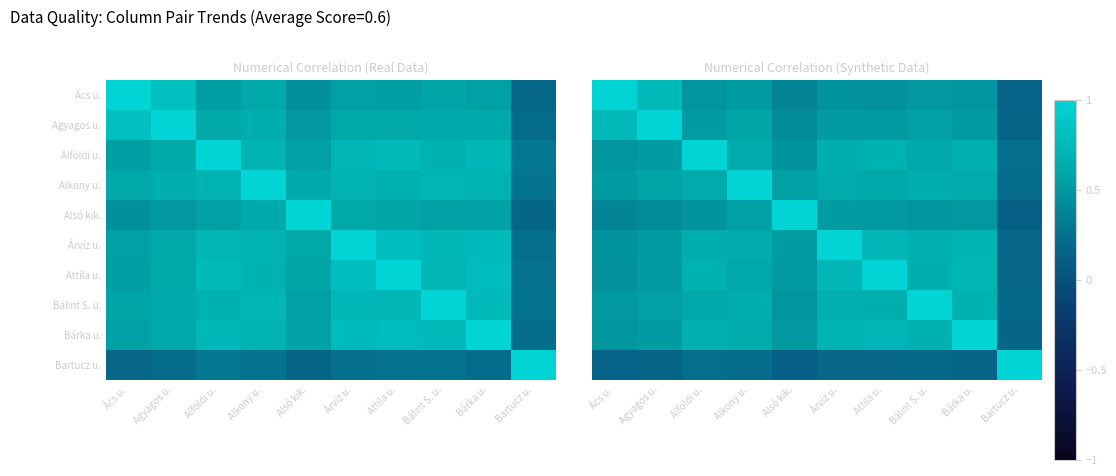

What is the minimum value for Bartucz u.?

0.1